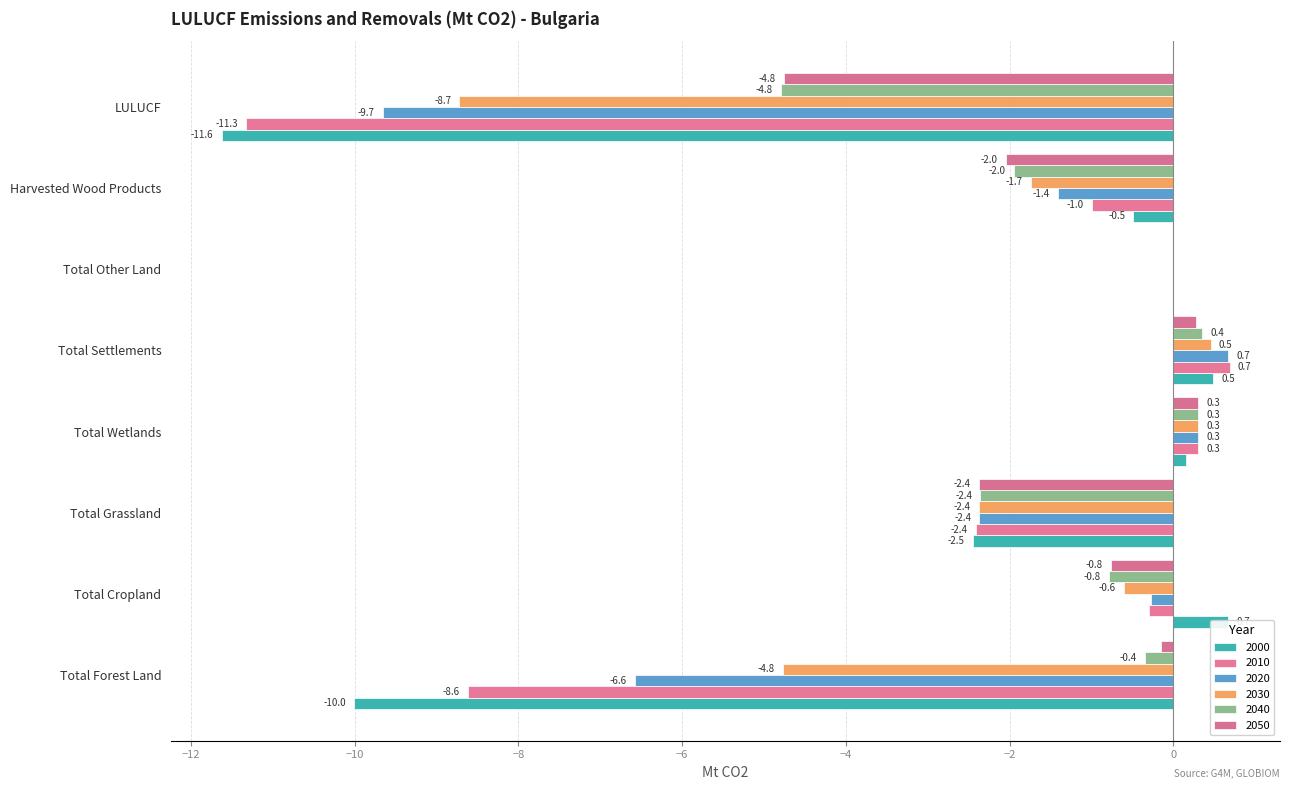

What position from the right is Total Other Land?

3